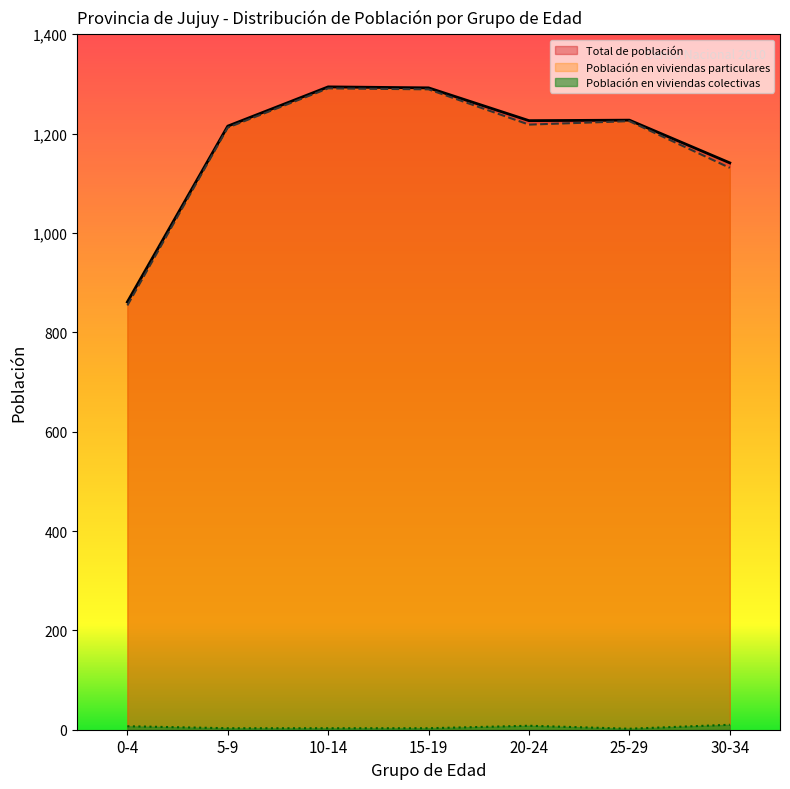

What is the difference between the second highest and second lowest values in the Población en viviendas colectivas series?

5